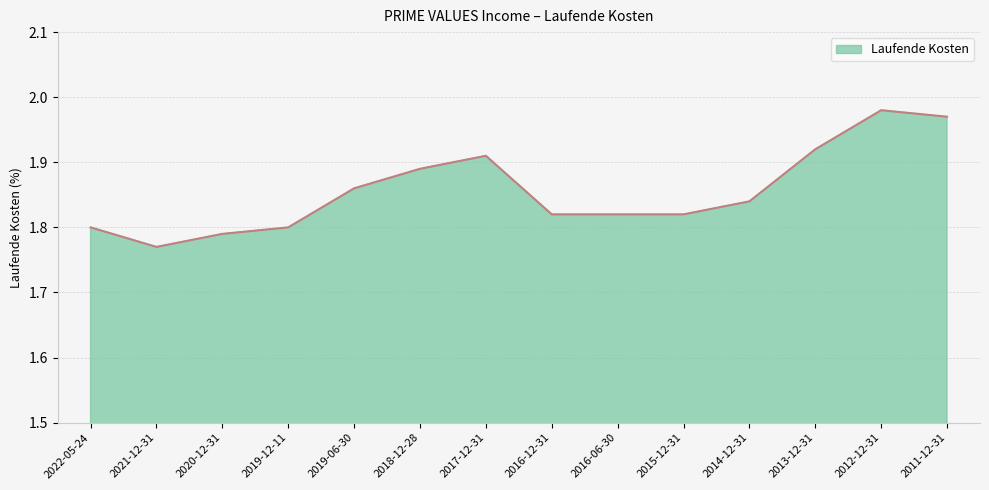

What is the change in value from 2021-12-31 to 2014-12-31?

+0.1